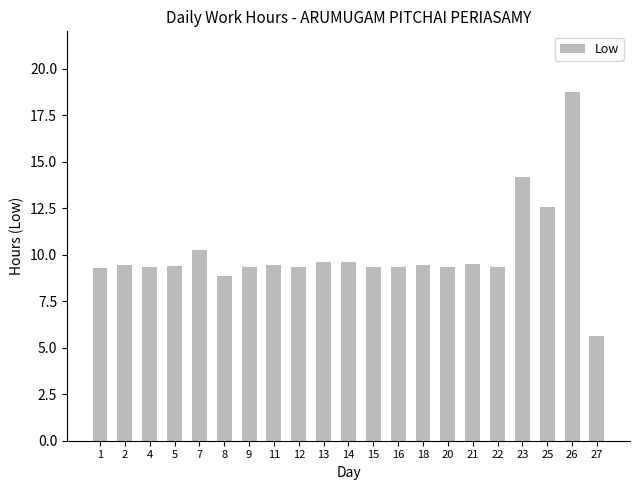

What is the approximate value at 23?

14.2